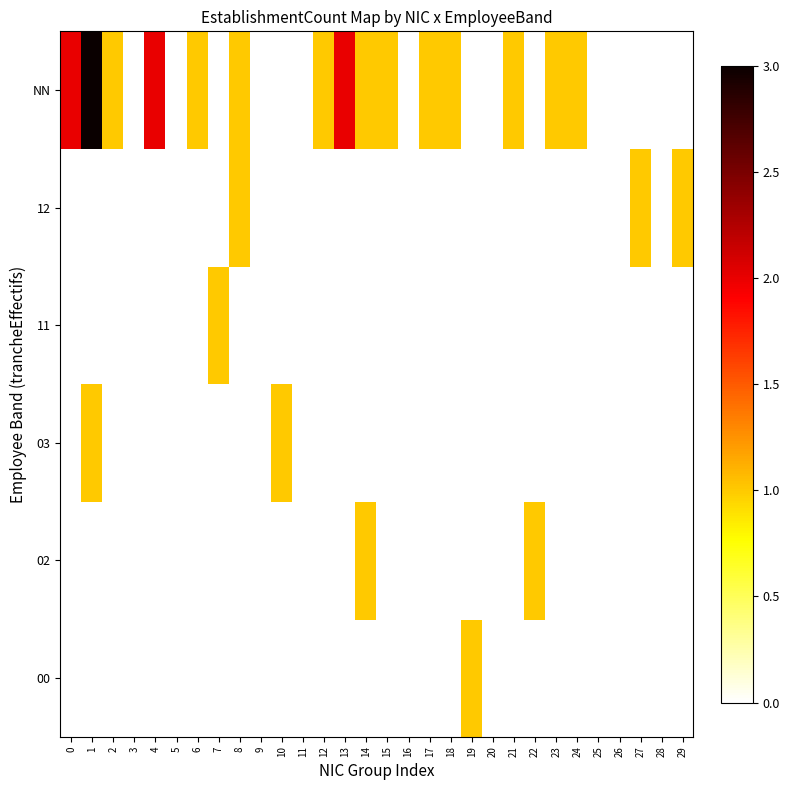

At how many categories does at least one series exceed 0?

21